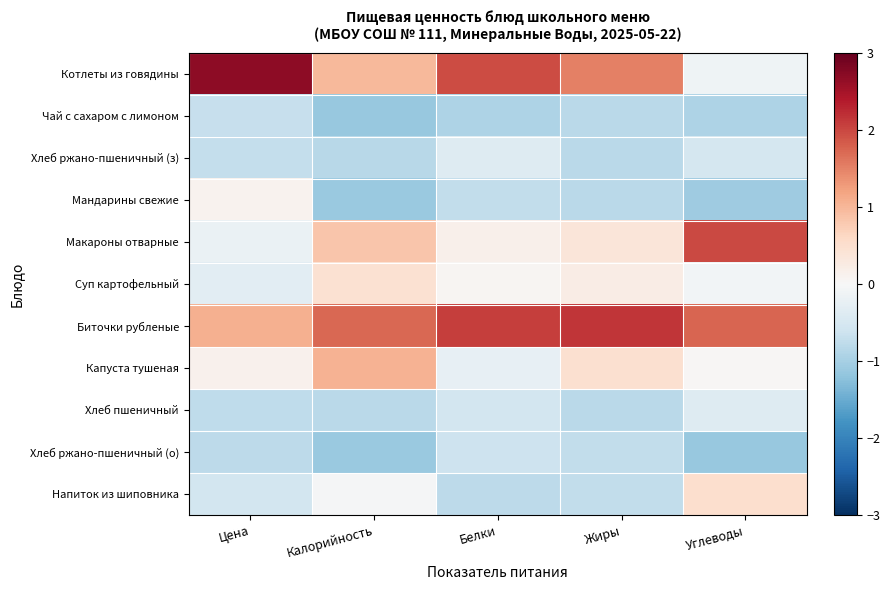

Reading left to right, list all the values displayed in this chart.

Котлеты из говядины: Цена=2.7	Калорийность=1.0	Белки=1.9	Жиры=1.5	Углеводы=-0.1
Чай с сахаром с лимоном: Цена=-0.7	Калорийность=-1.1	Белки=-0.9	Жиры=-0.8	Углеводы=-0.9
Хлеб ржано-пшеничный (з): Цена=-0.7	Калорийность=-0.8	Белки=-0.4	Жиры=-0.8	Углеводы=-0.5
Мандарины свежие: Цена=0.1	Калорийность=-1.1	Белки=-0.7	Жиры=-0.8	Углеводы=-1.1
Макароны отварные: Цена=-0.2	Калорийность=0.8	Белки=0.2	Жиры=0.4	Углеводы=2.0
Суп картофельный: Цена=-0.3	Калорийность=0.5	Белки=0.1	Жиры=0.2	Углеводы=-0.1
Биточки рубленые: Цена=1.1	Калорийность=1.7	Белки=2.1	Жиры=2.2	Углеводы=1.8
Капуста тушеная: Цена=0.1	Калорийность=1.0	Белки=-0.2	Жиры=0.5	Углеводы=0.0
Хлеб пшеничный: Цена=-0.8	Калорийность=-0.8	Белки=-0.6	Жиры=-0.8	Углеводы=-0.4
Хлеб ржано-пшеничный (о): Цена=-0.8	Калорийность=-1.1	Белки=-0.6	Жиры=-0.7	Углеводы=-1.1
Напиток из шиповника: Цена=-0.6	Калорийность=-0.0	Белки=-0.8	Жиры=-0.7	Углеводы=0.5